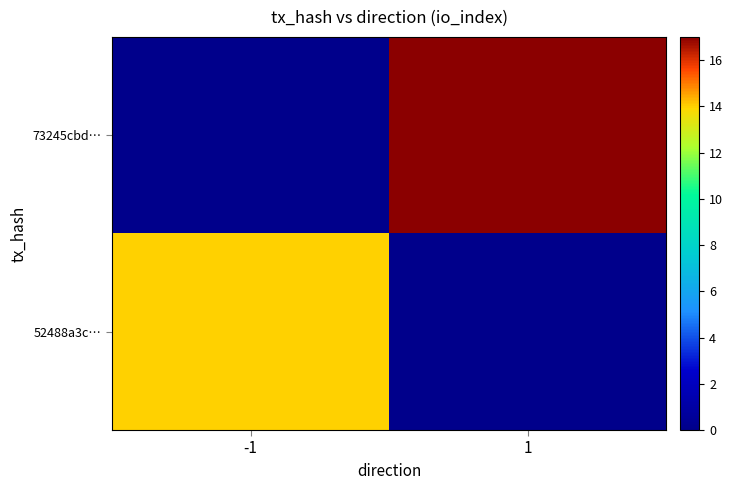

Rank the series by their maximum value, from highest to lowest.

73245cbd…, 52488a3c…